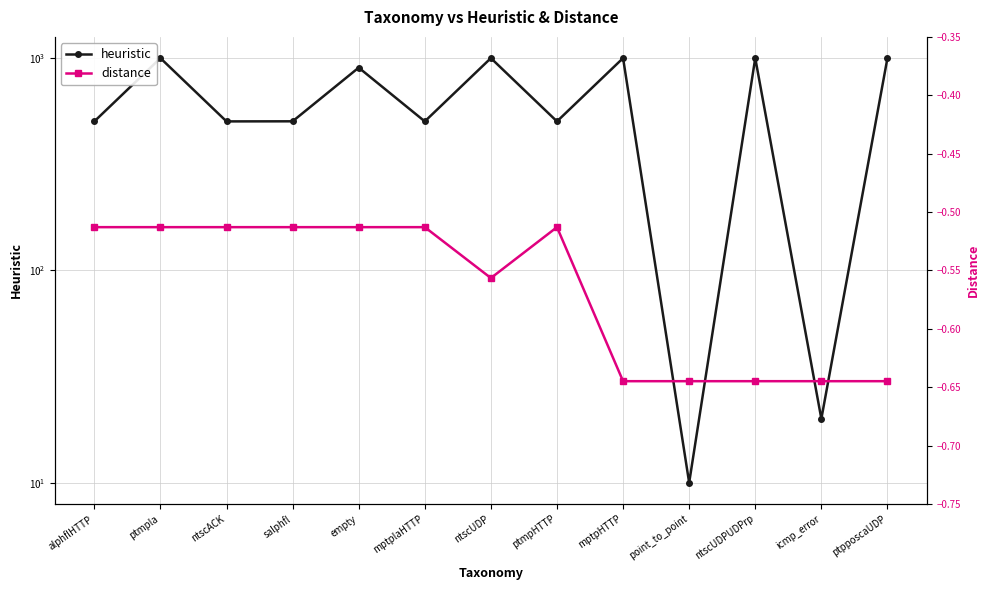

How many distinct data groups are displayed?

2